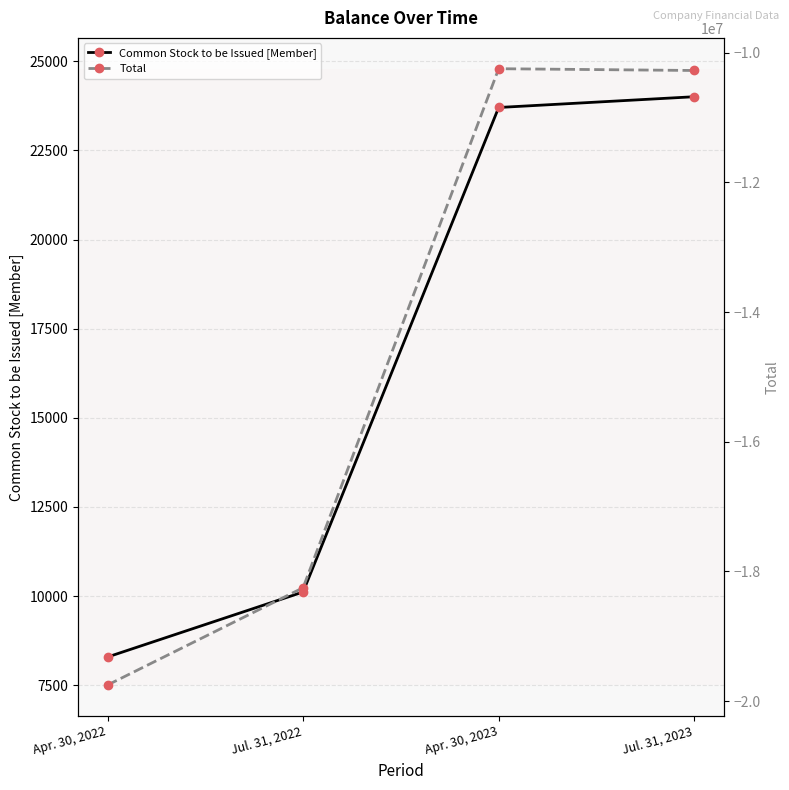

At which label does Common Stock to be Issued [Member] first exceed 23705?

Jul. 31, 2023